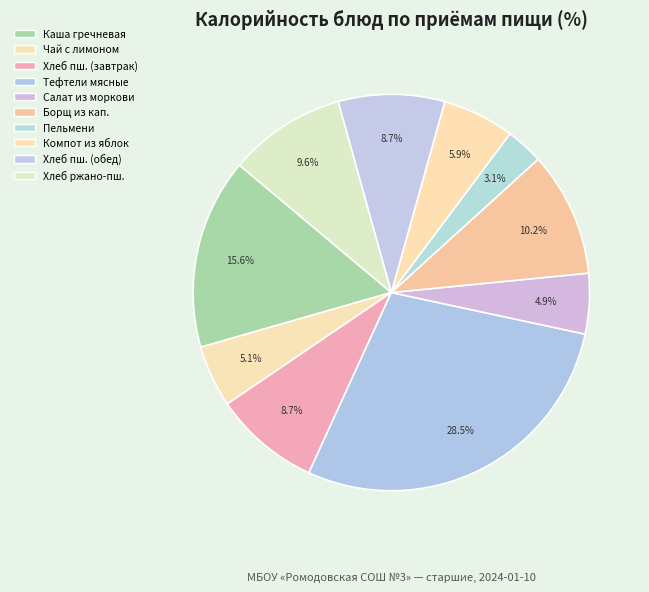

Count the number of slices in the pie.

10